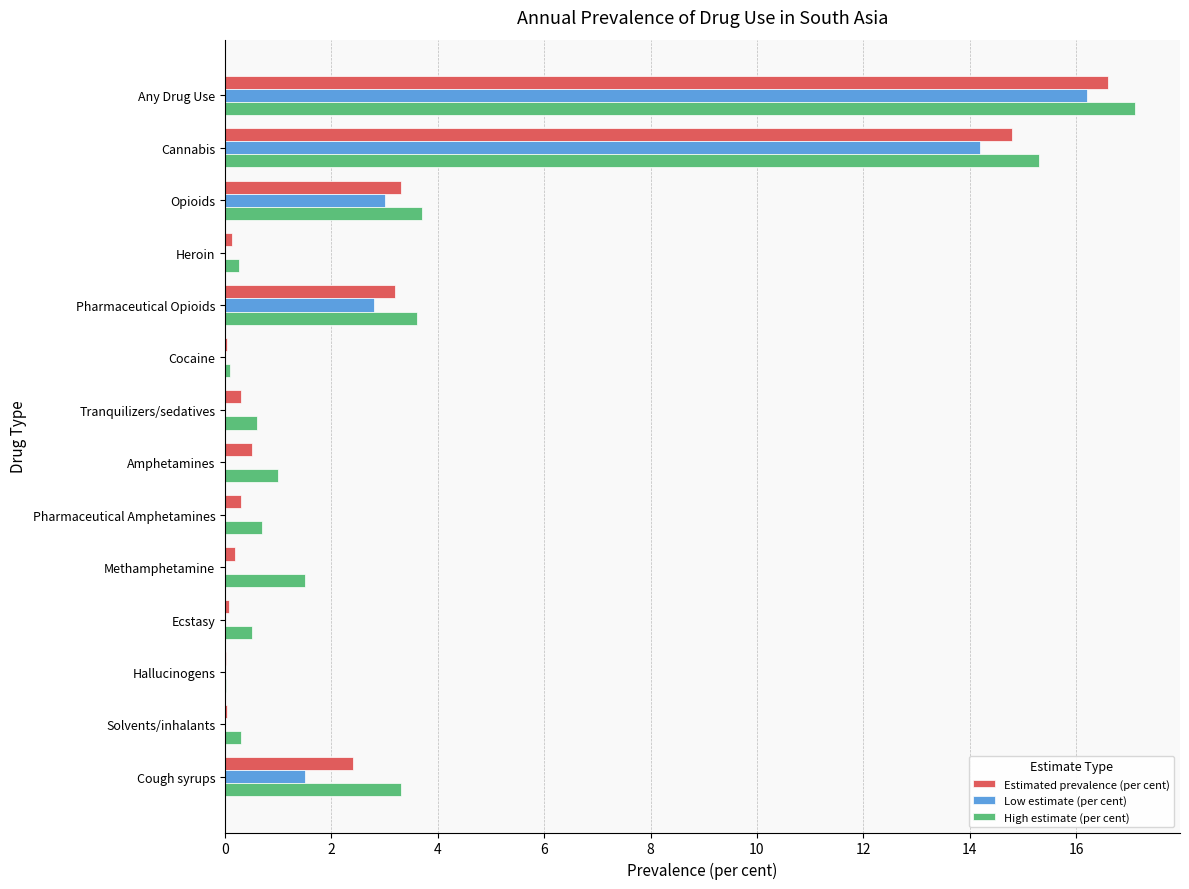

At which category is the sum across all series the highest?

Any Drug Use